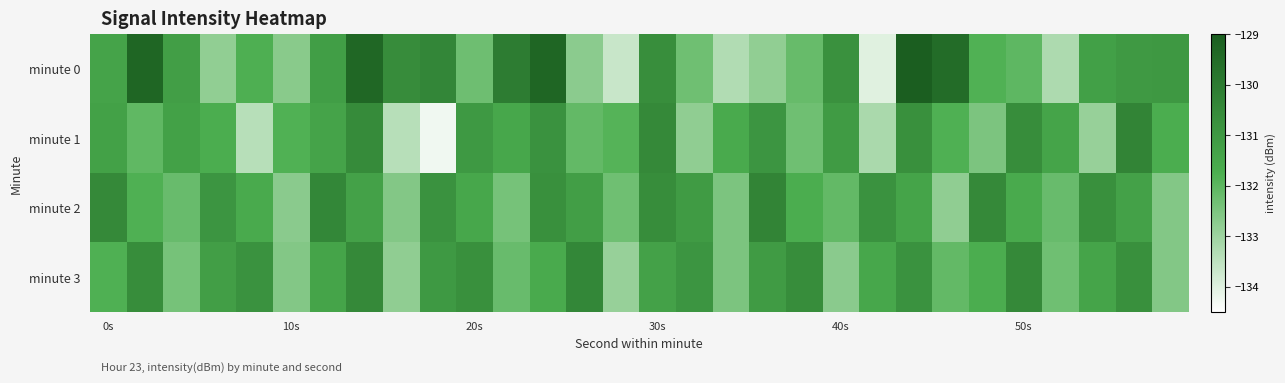

What is the maximum value shown in the chart?

-129.0